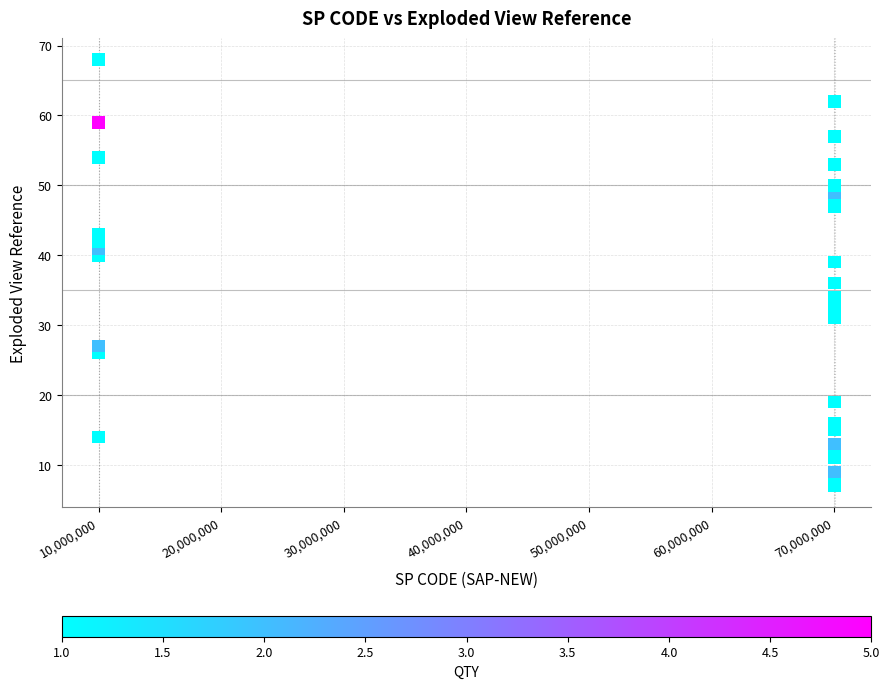

What Y value in the scatter plot is closest to 37?

36